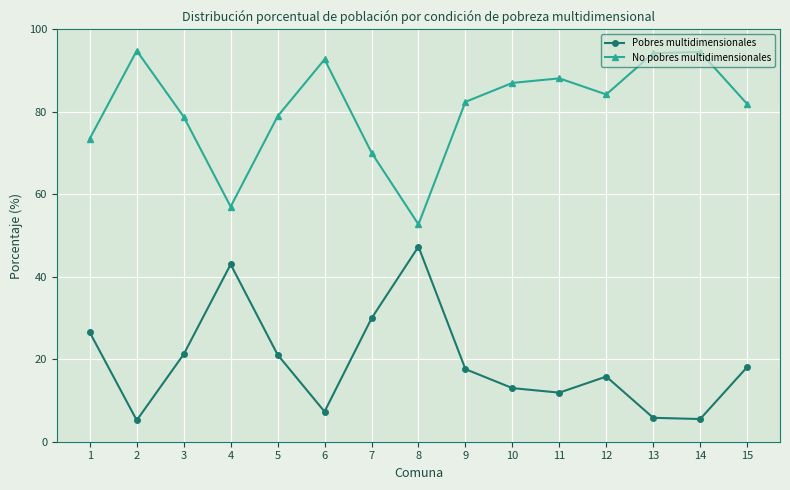

What are all the series names shown in the legend?

Pobres multidimensionales, No pobres multidimensionales